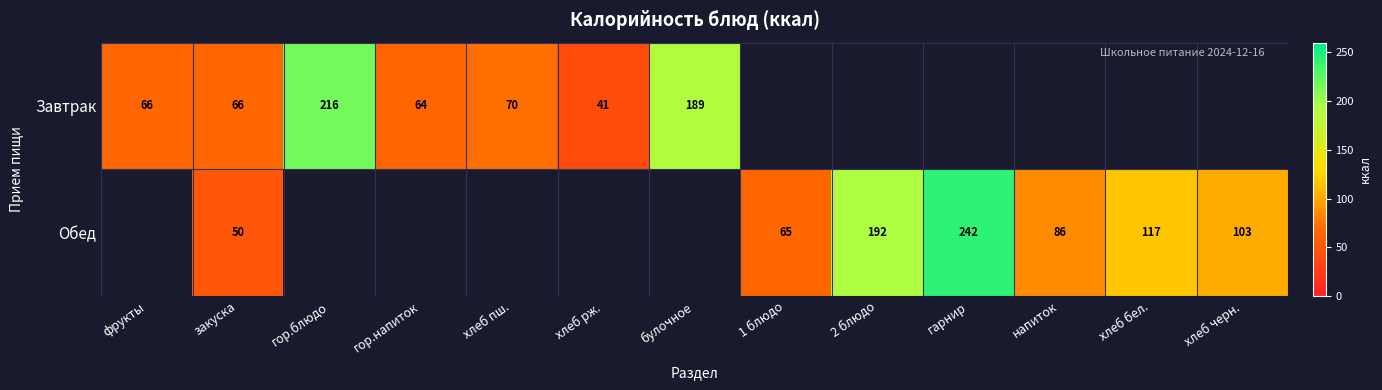

Is the value of Обед at закуска greater than the value of Завтрак at хлеб рж.?

Yes